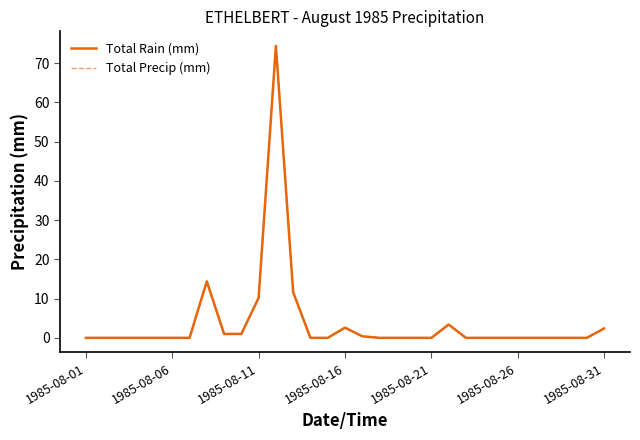

Does the chart display data point markers on the line(s)?

No